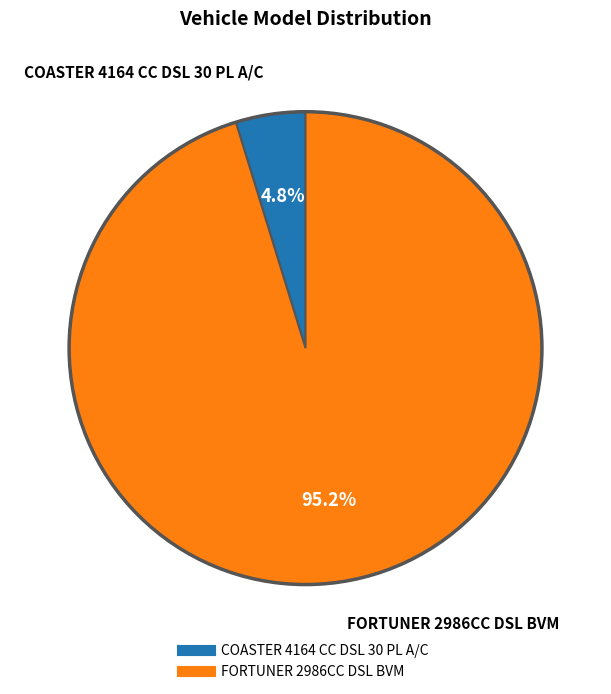

How many segments does this pie chart have?

2